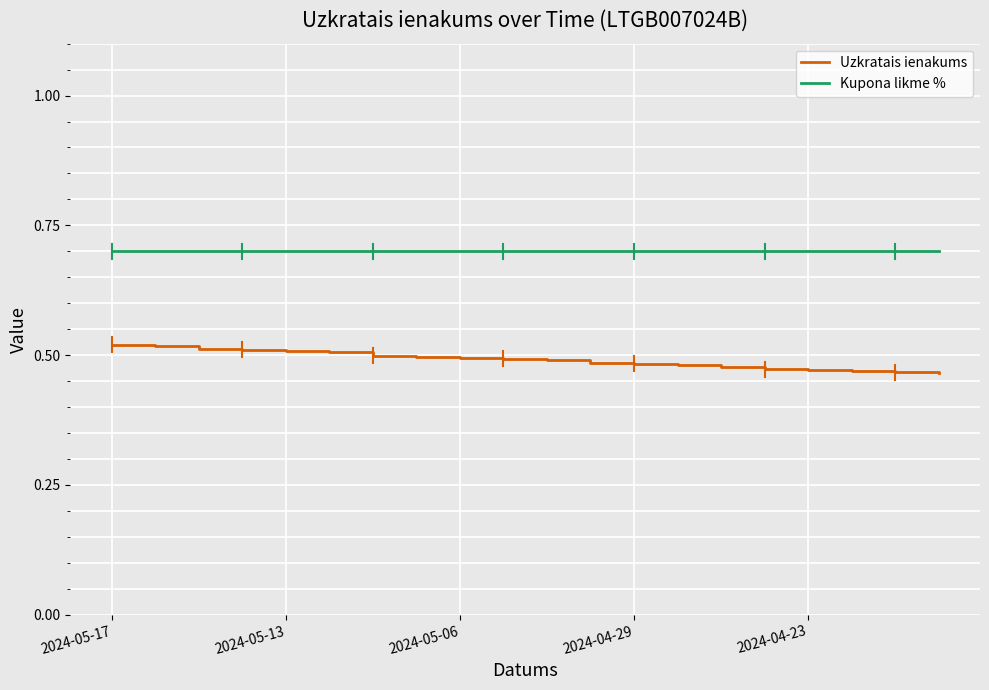

What is the lowest value of the Kupona likme % series?

0.7